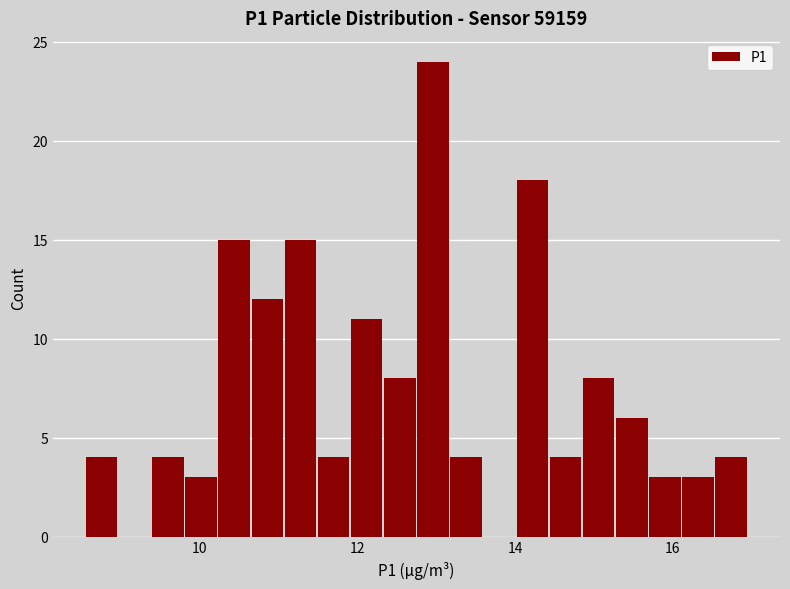

Read against the x-axis, roughly where is the centre of the tallest bar?

13.0